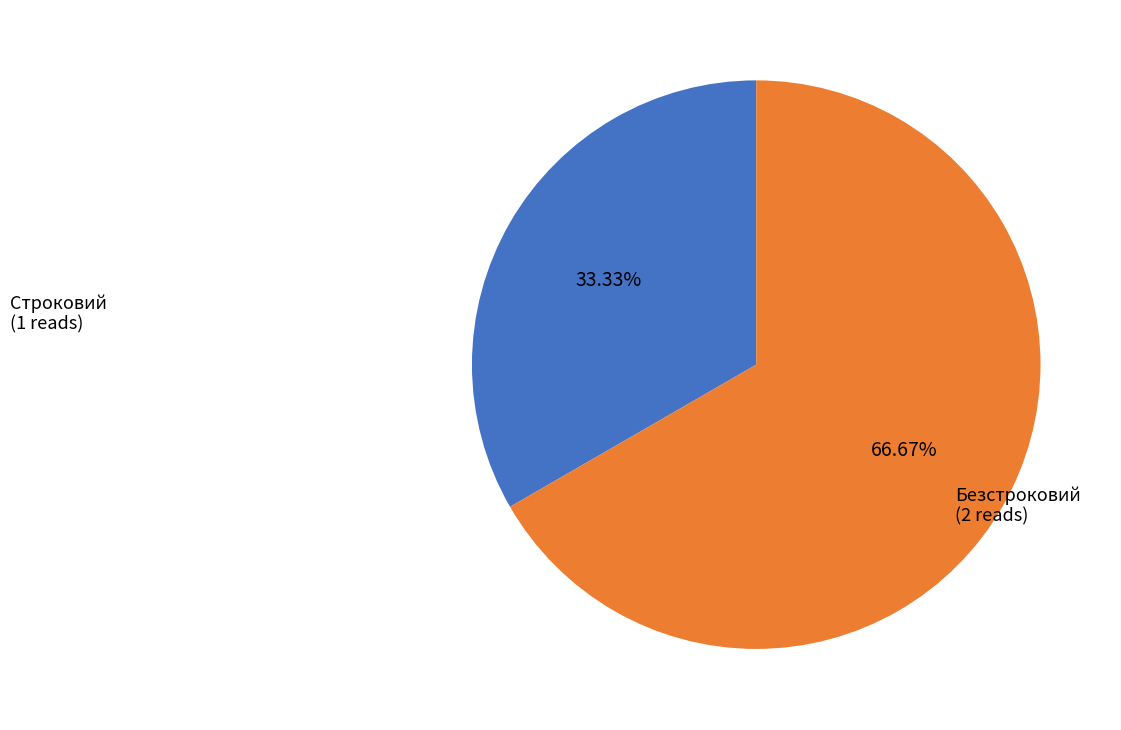

Rank the categories by value from highest to lowest.

Безстроковий, Строковий